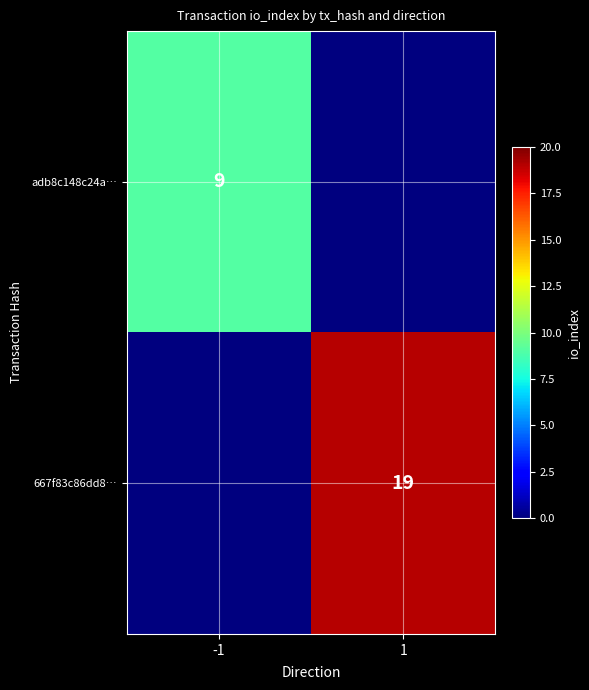

Is it true that adb8c148c24a… equals 15 at -1?

False